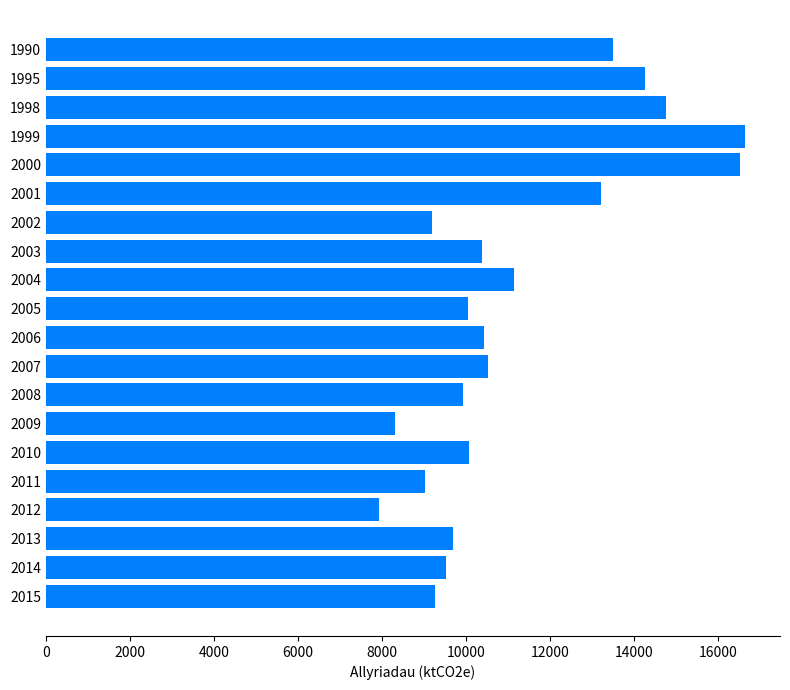

What is the value of the 13th bar from the top?

9923.8